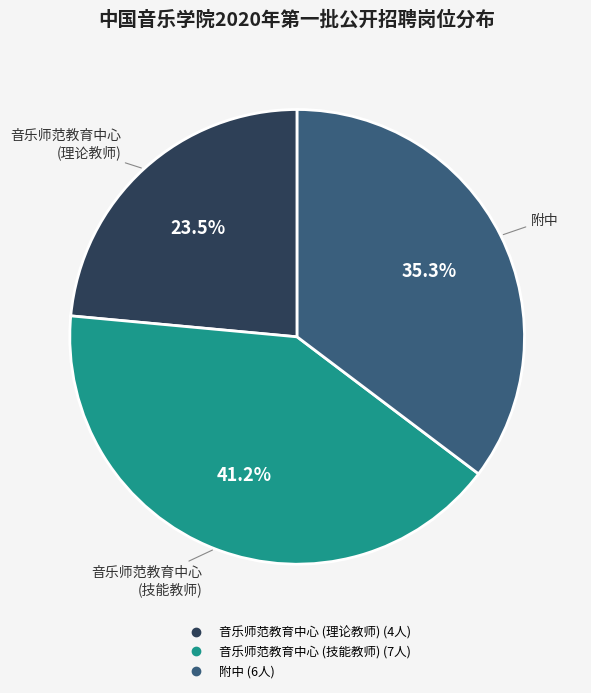

To the nearest percent, what is the average slice percentage?

33%